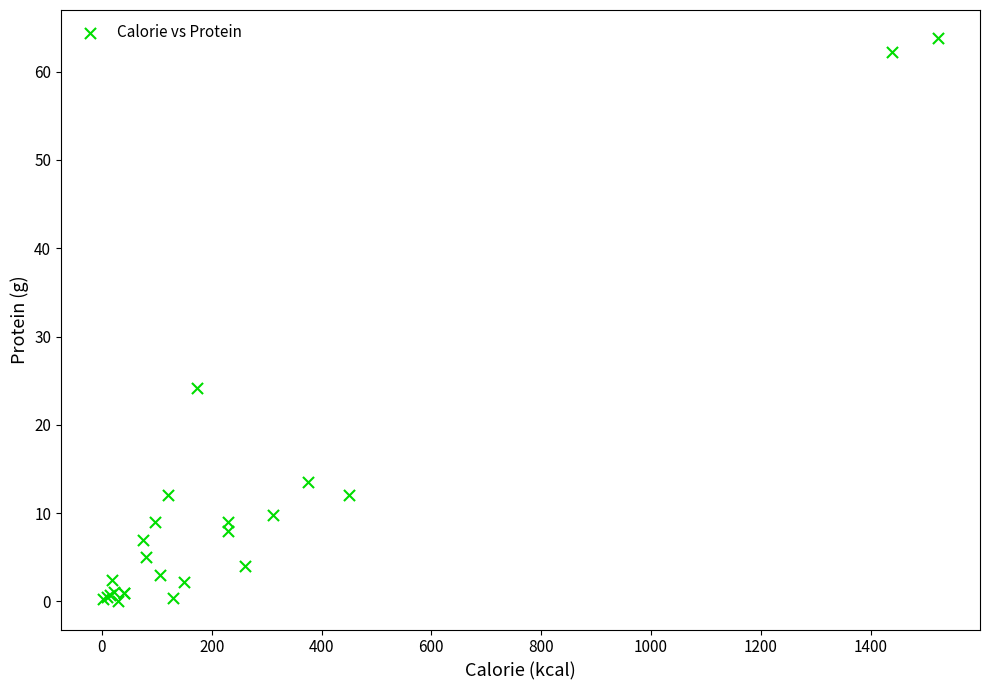

What Y value in the scatter plot is closest to 31?

24.2